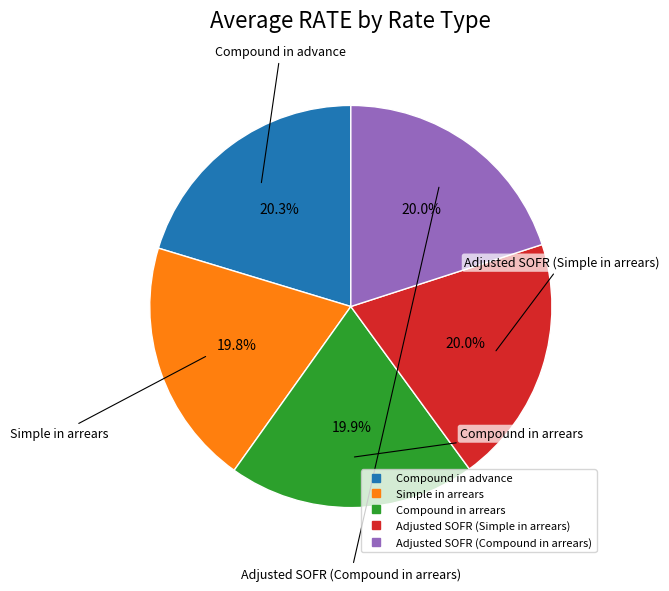

True or false: Compound in advance accounts for 20% of the total.

True